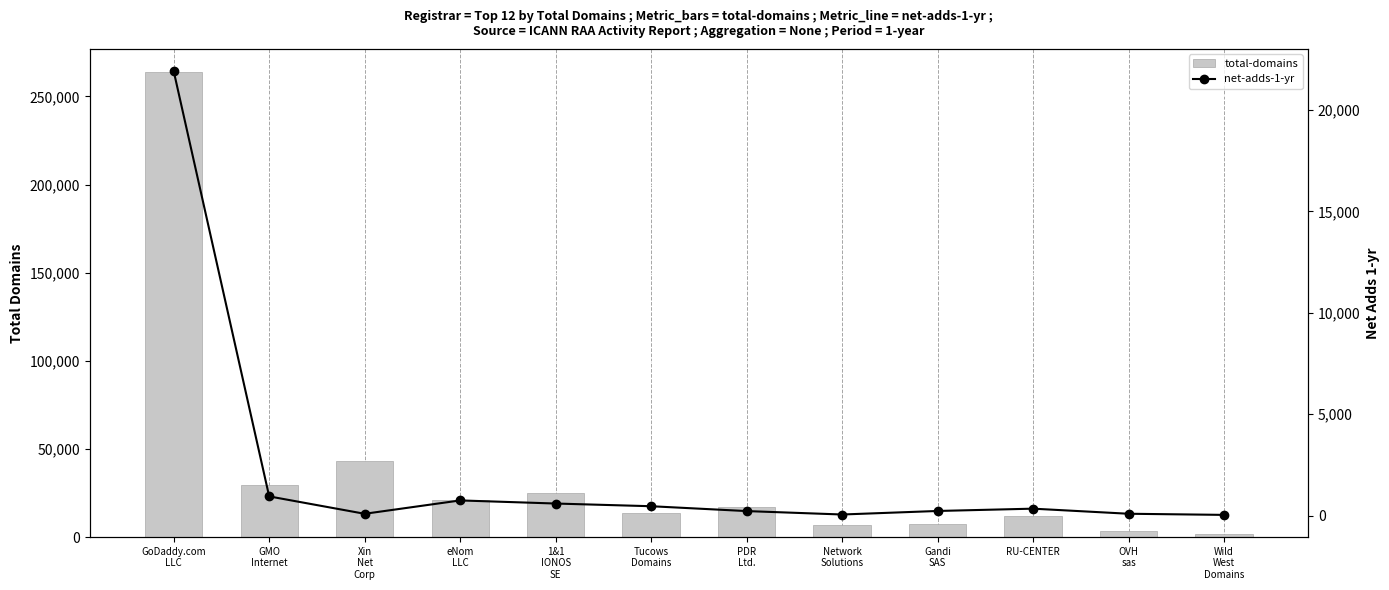

What is the value of the total-domains bar at the 7th from the left?

16806